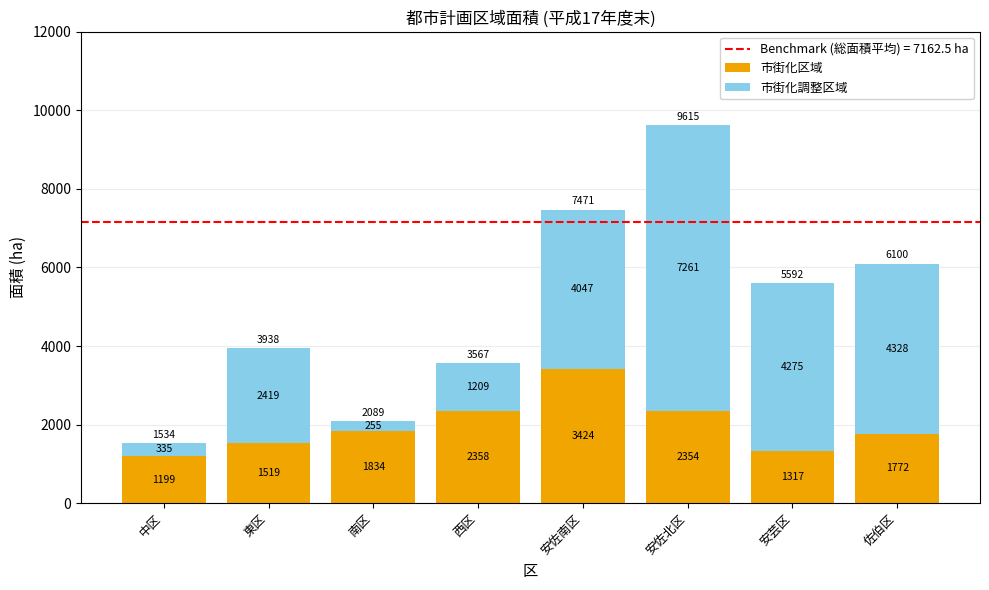

Rank the categories by 市街化区域 value from highest to lowest.

安佐南区, 西区, 安佐北区, 南区, 佐伯区, 東区, 安芸区, 中区